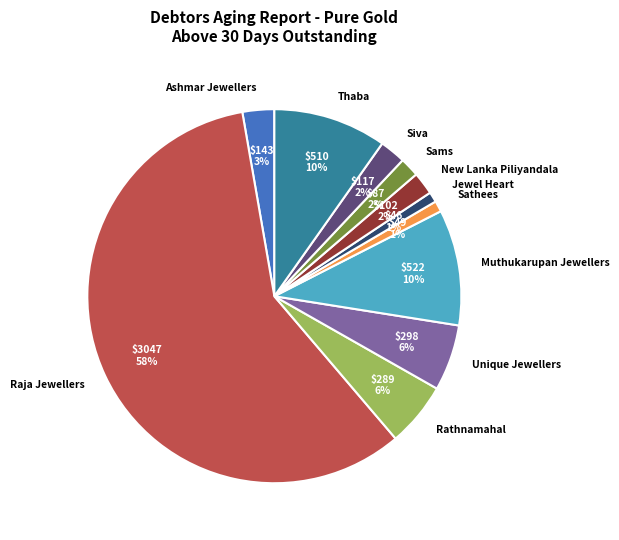

To the nearest percent, what portion does Ashmar Jewellers represent?

3%